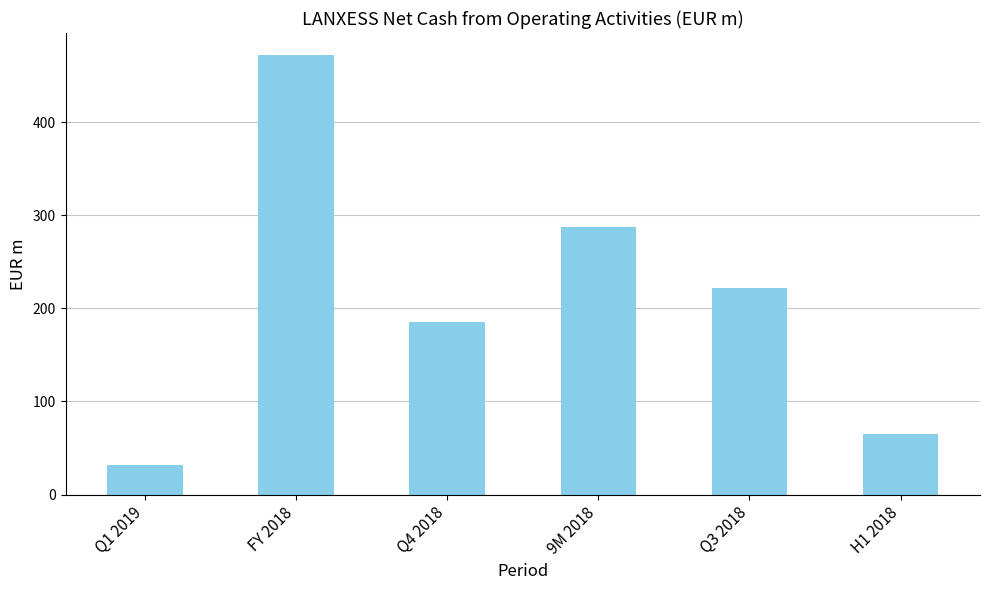

What is the sum of the values at H1 2018 and Q3 2018?

287